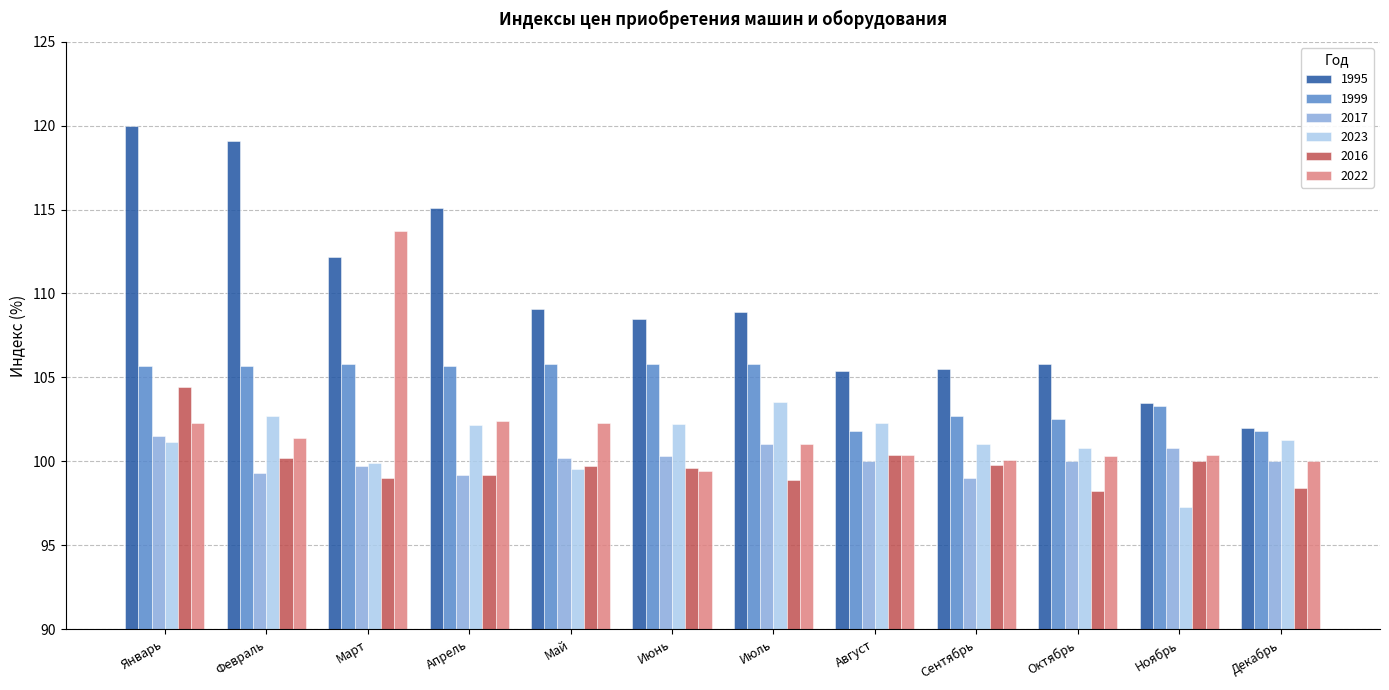

Between Сентябрь and Декабрь, which series saw the biggest shift?

1995